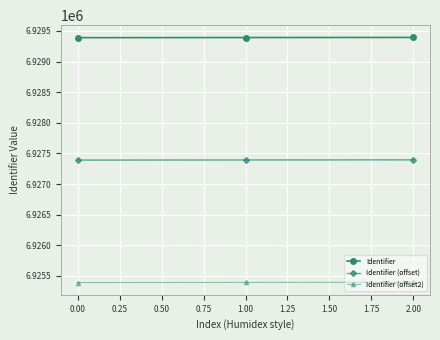

List the series in order of their overall mean, lowest first.

Identifier (offset2), Identifier (offset), Identifier